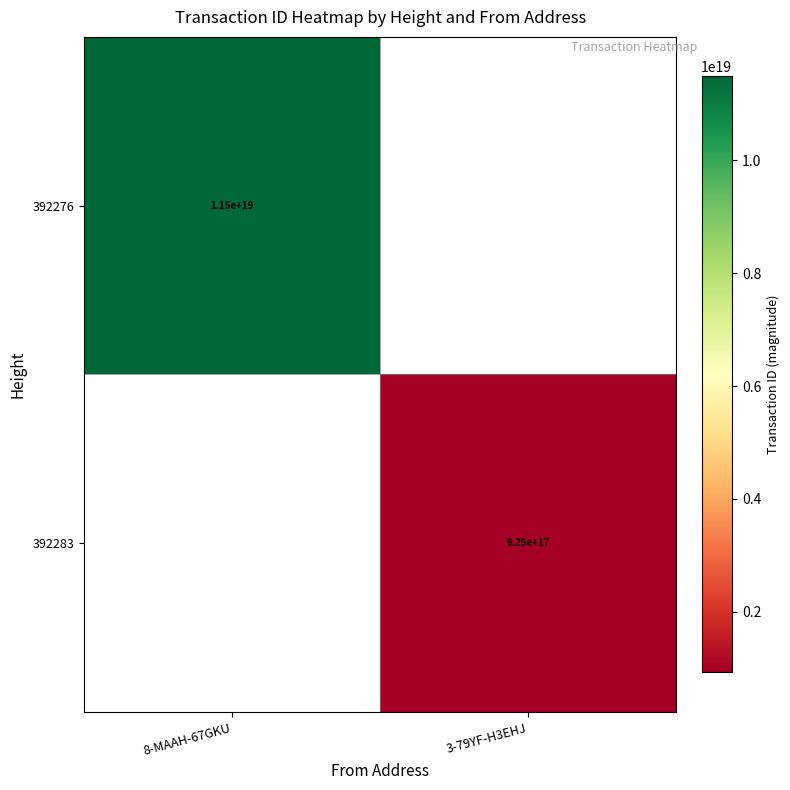

Between 3-79YF-H3EHJ and 8-MAAH-67GKU, which is larger?

8-MAAH-67GKU